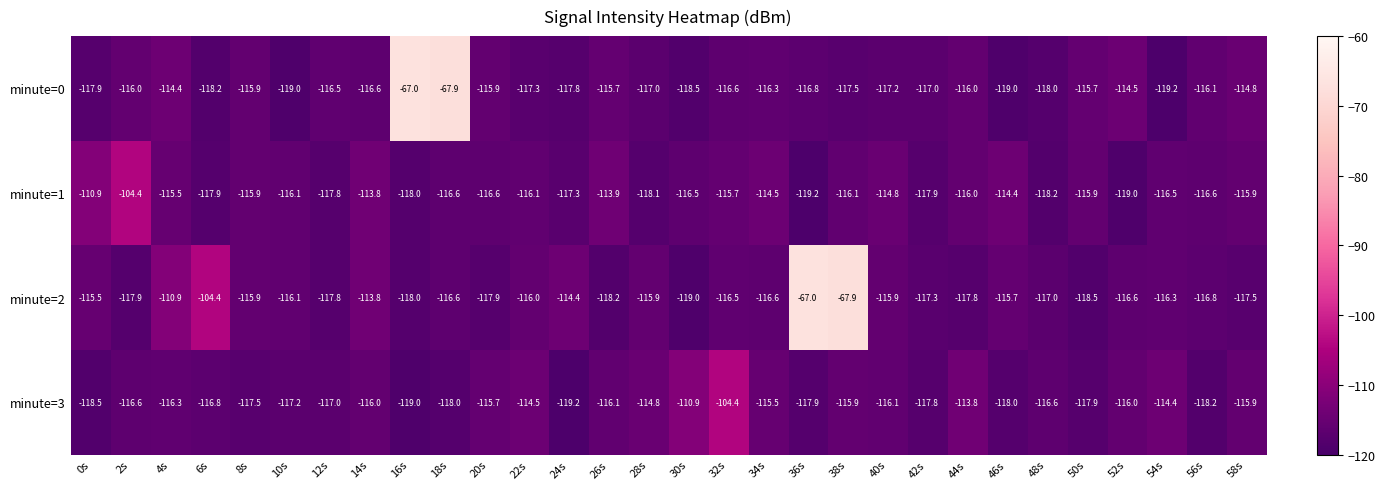

What is the average value of the minute=1 series?

-115.9